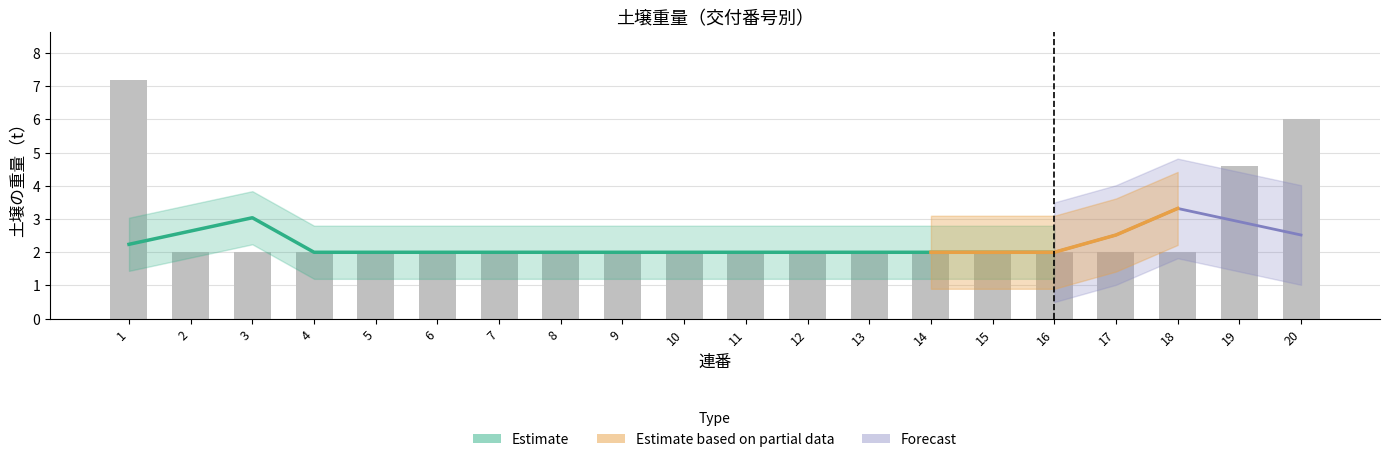

Which label corresponds to the smallest value in the chart?

2